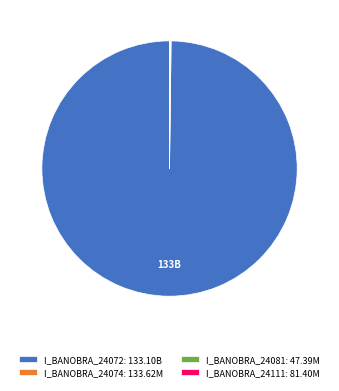

True or false: I_BANOBRA_24072 accounts for 93% of the total.

False